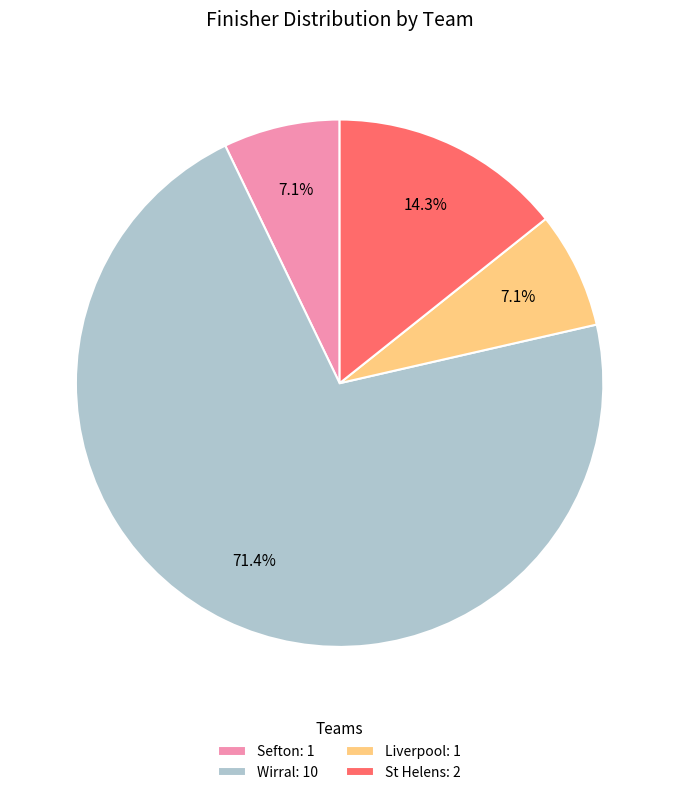

Which has a higher value, Wirral: 10 or Liverpool: 1?

Wirral: 10